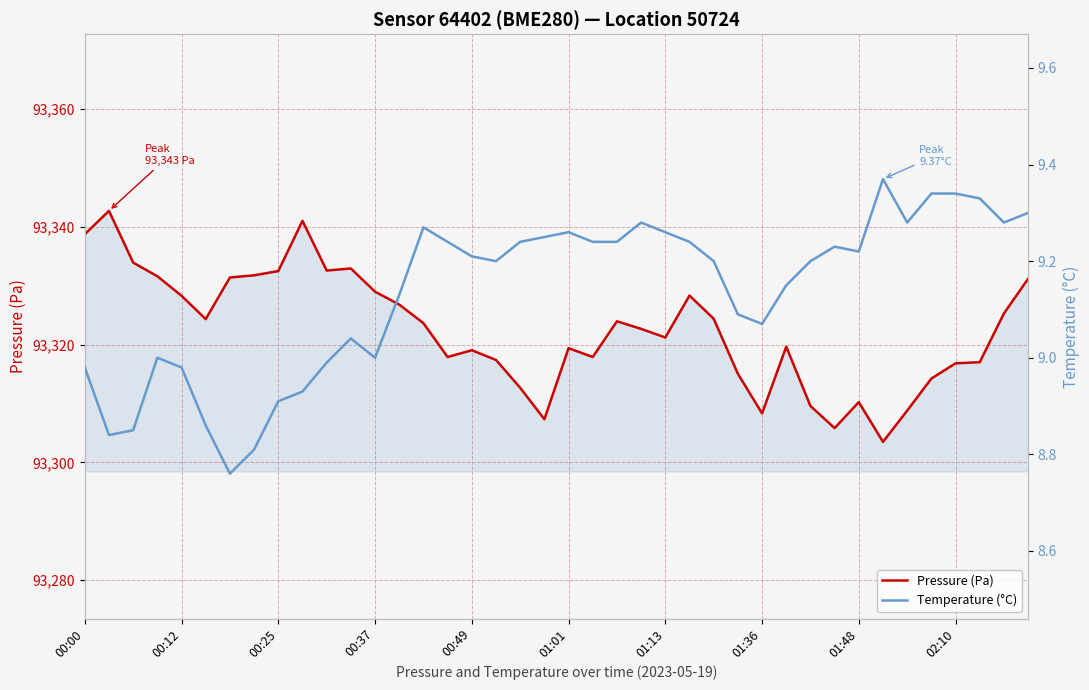

How many interior local valleys does the Pressure (Pa) series have?

9